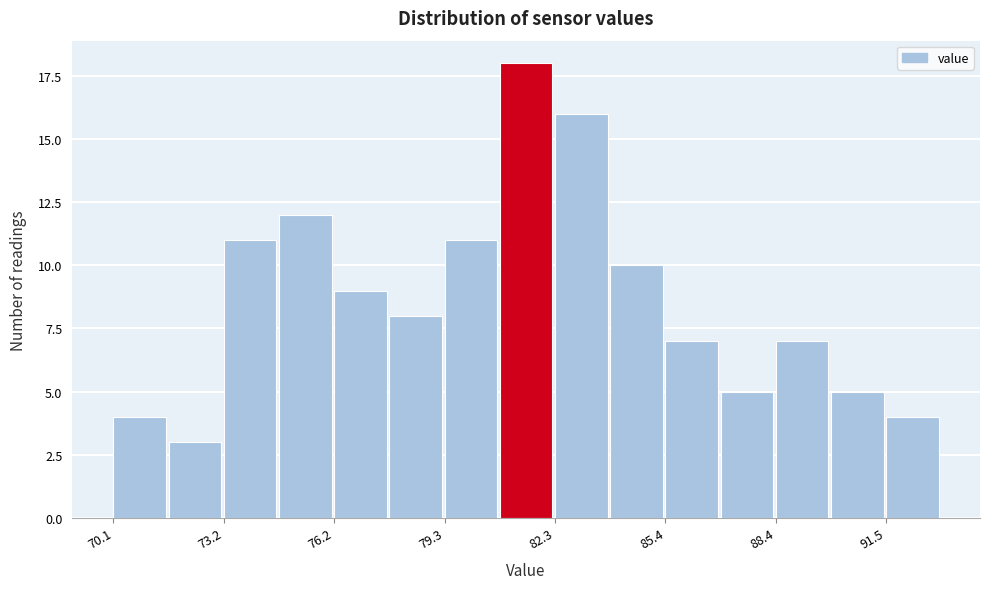

Around what value on the x-axis is the tallest bar? Give the approximate position of its centre, as read against the axis.

81.5